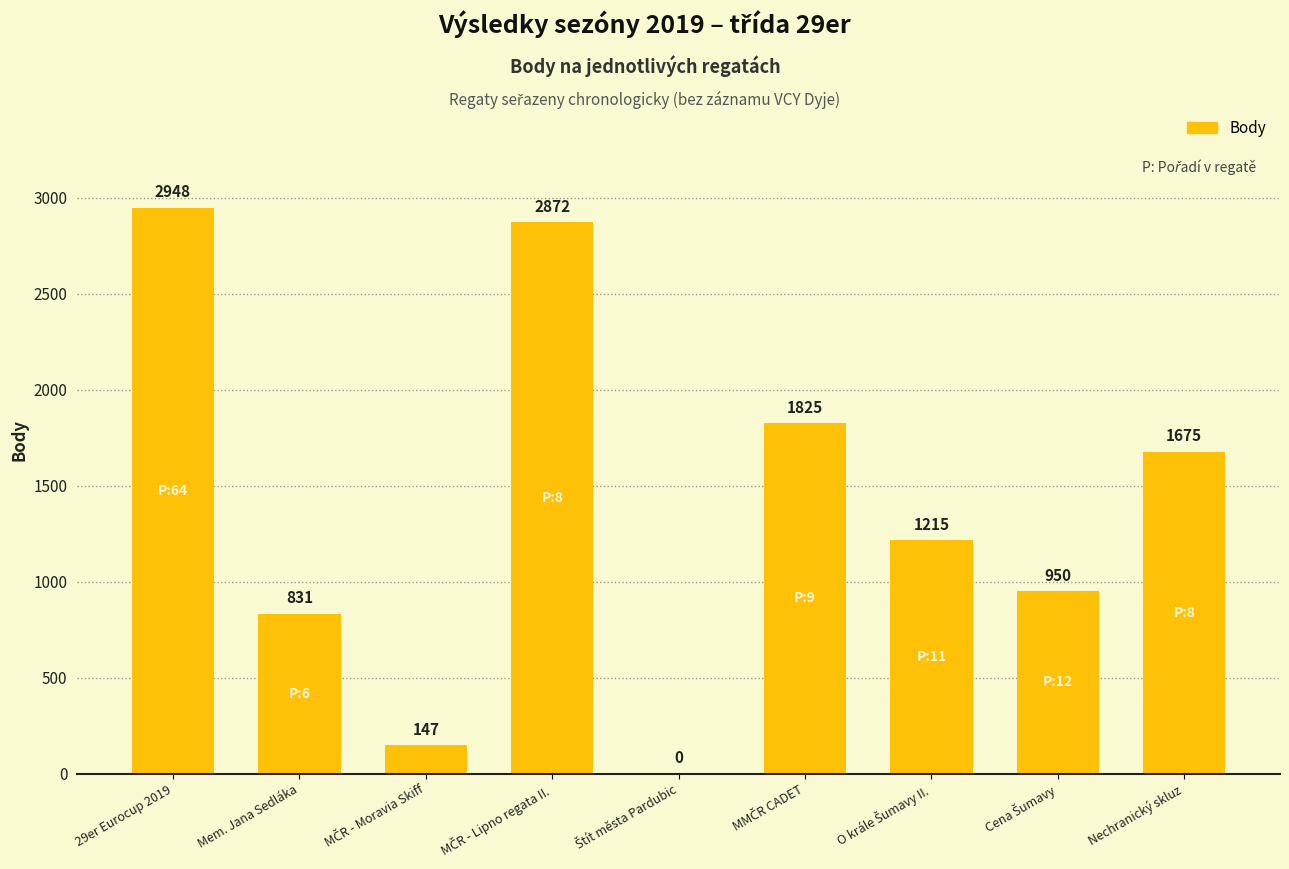

The value at Mem. Jana Sedláka is 831. True or false?

True